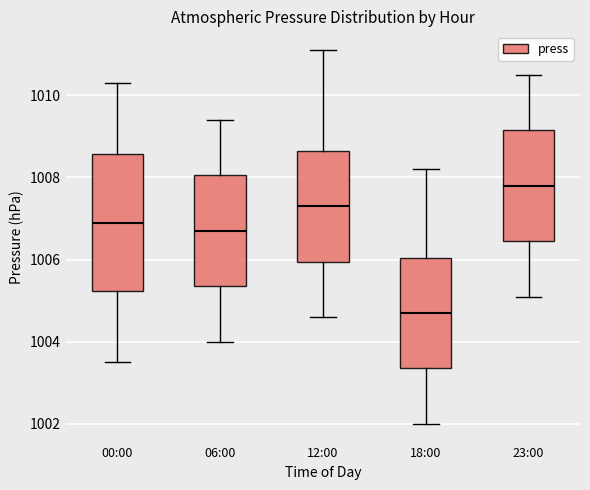

Which box has the highest median line?

23:00